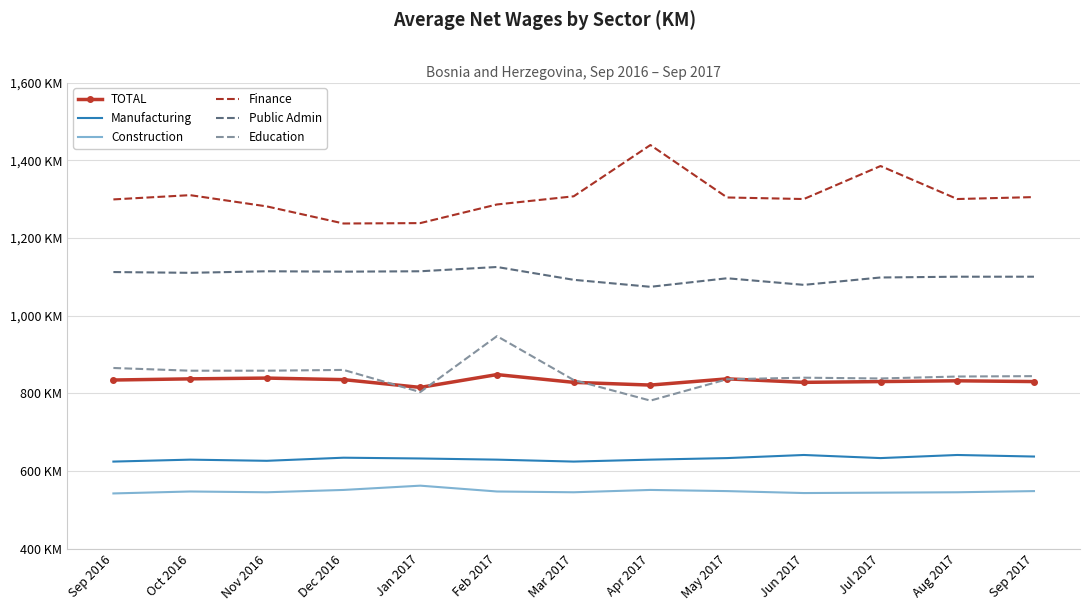

What is the total value across all series at Apr 2017?

5295